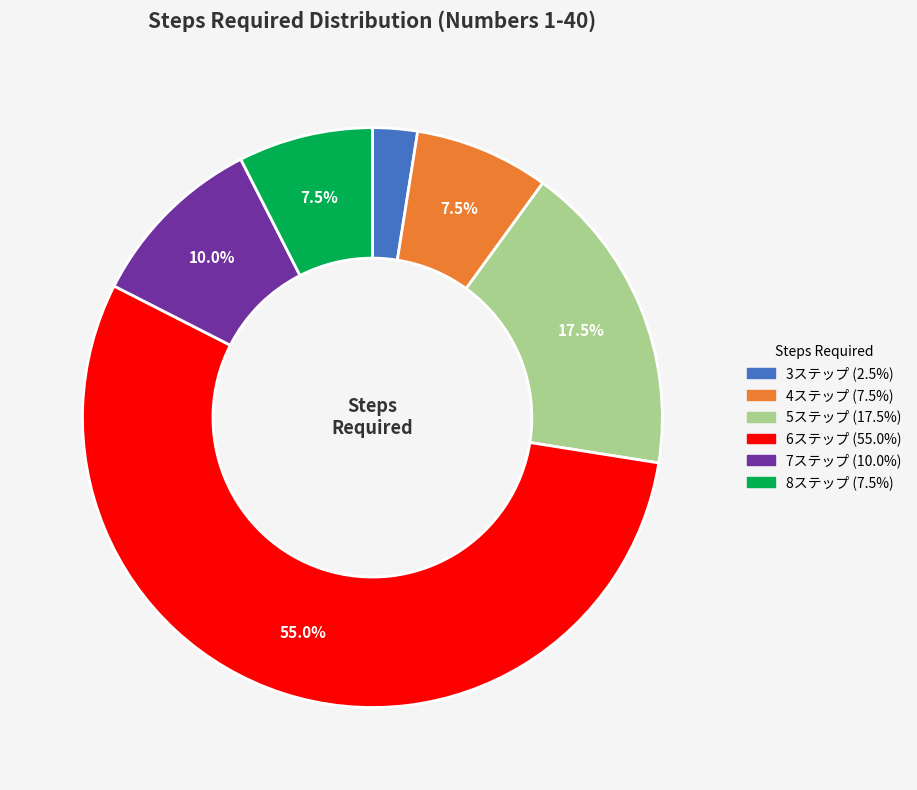

To the nearest percent, what is the average slice percentage?

17%